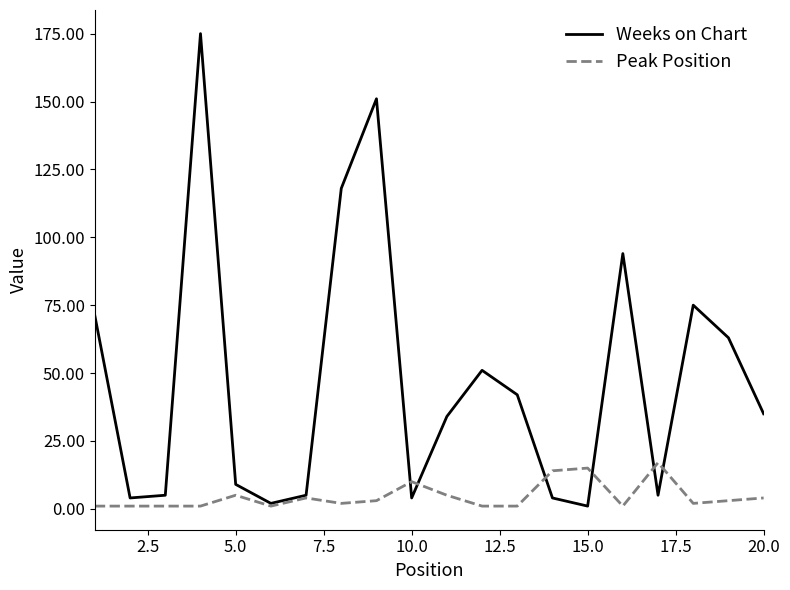

What is the highest value of the Weeks on Chart series?

175